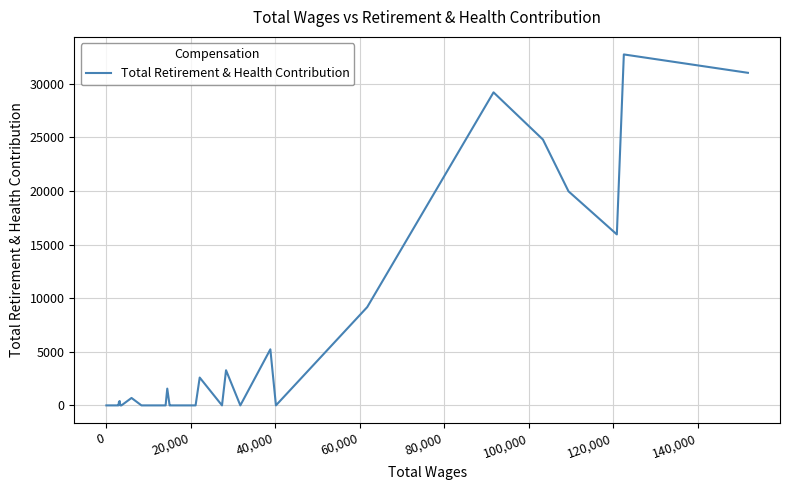

Does the chart display data point markers on the line(s)?

No